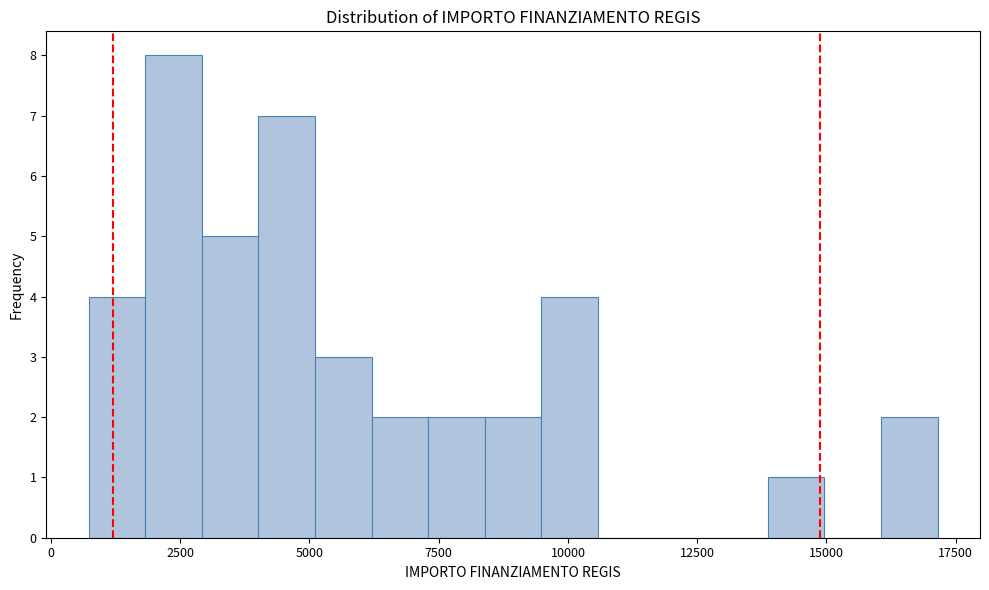

Around what value on the x-axis is the tallest bar? Give the approximate position of its centre, as read against the axis.

2500